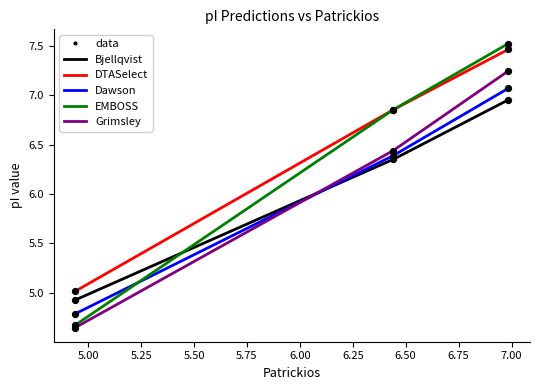

At how many categories does at least one series exceed 7?

1